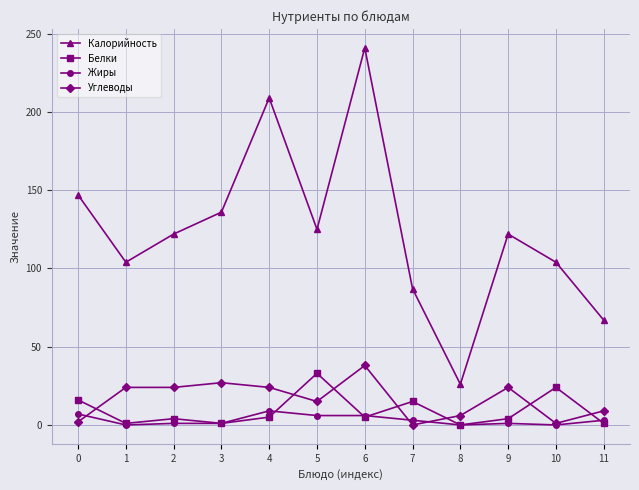

True or false: Калорийность has a value of 412 at 6.

False